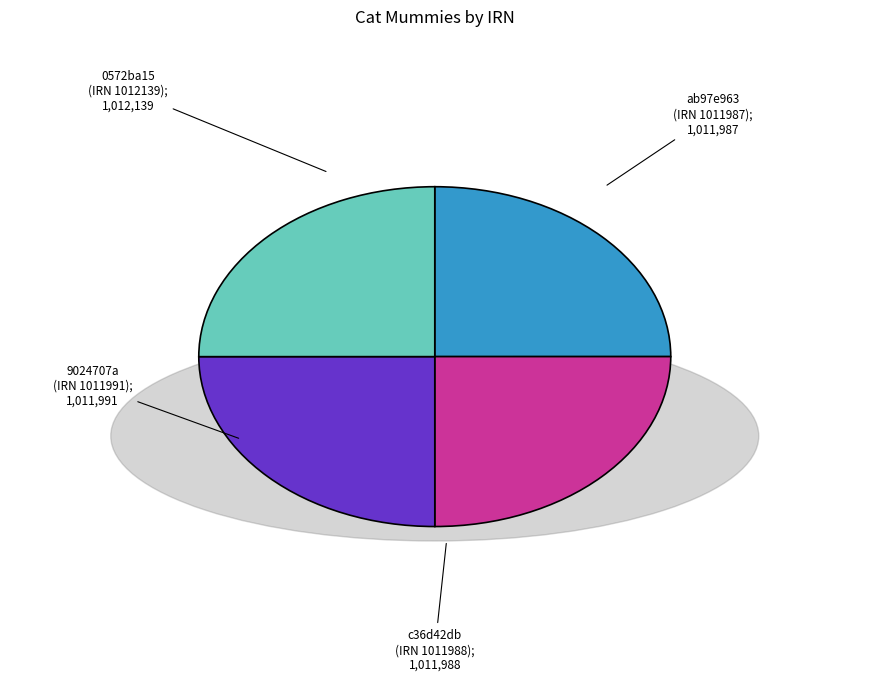

Is there a majority slice in this chart?

No